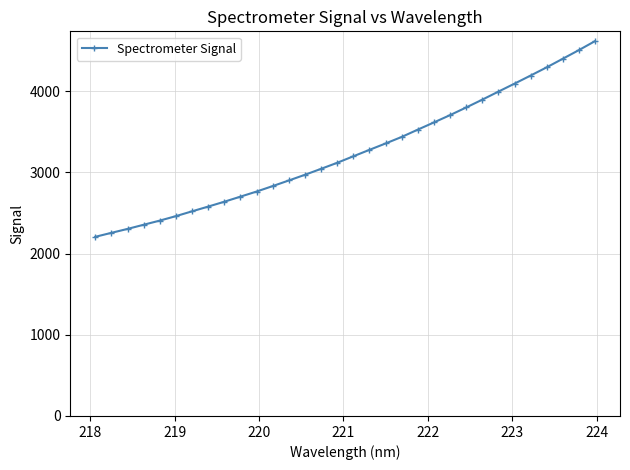

What is the minimum value shown in the chart?

2206.6